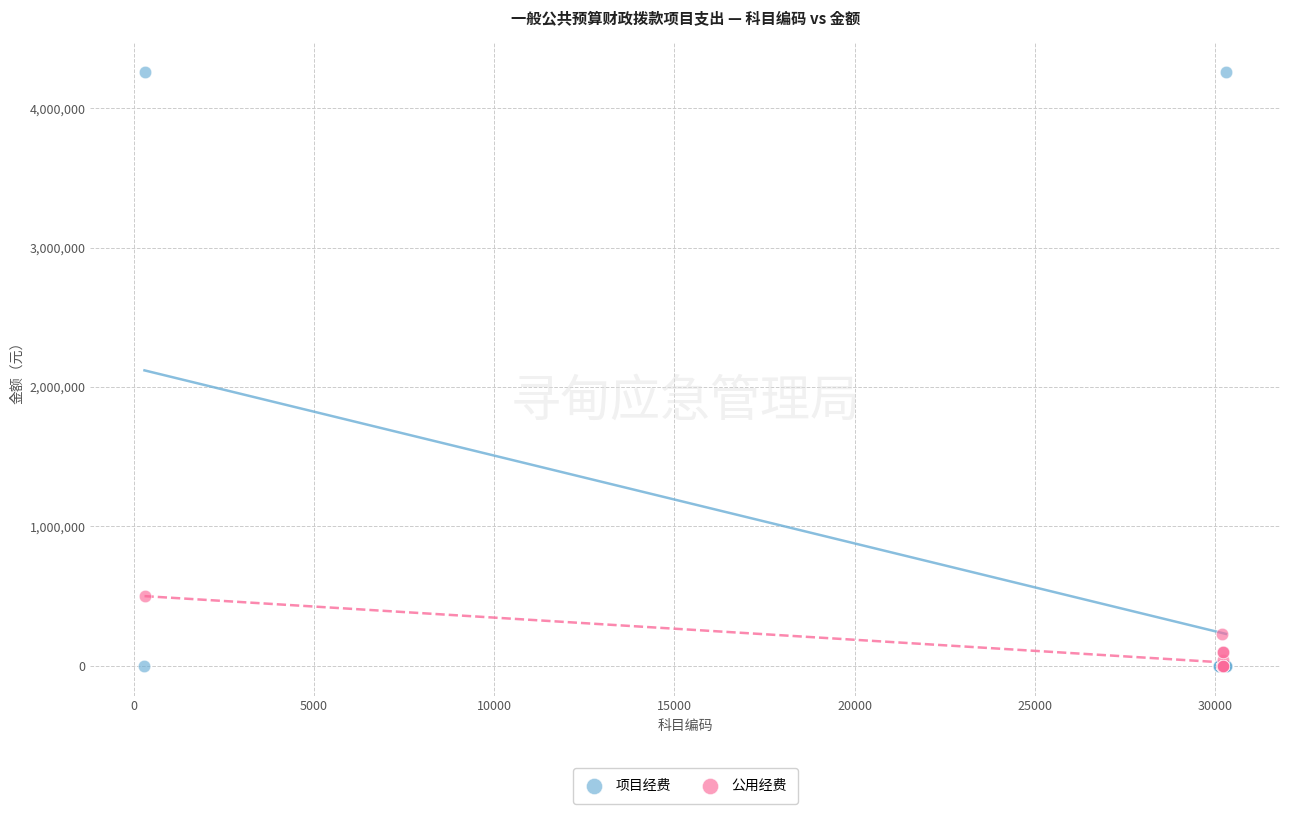

Which series contains the highest Y value?

项目经费